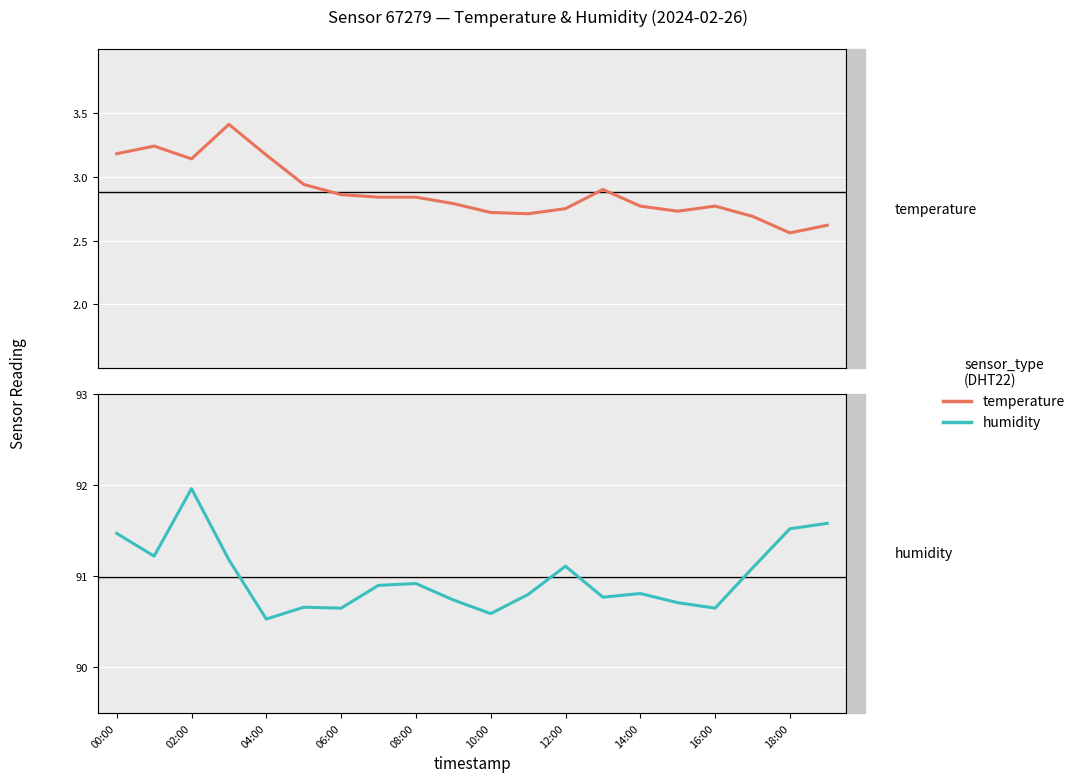

What is the value of the humidity point at the 1st from the left?

91.5